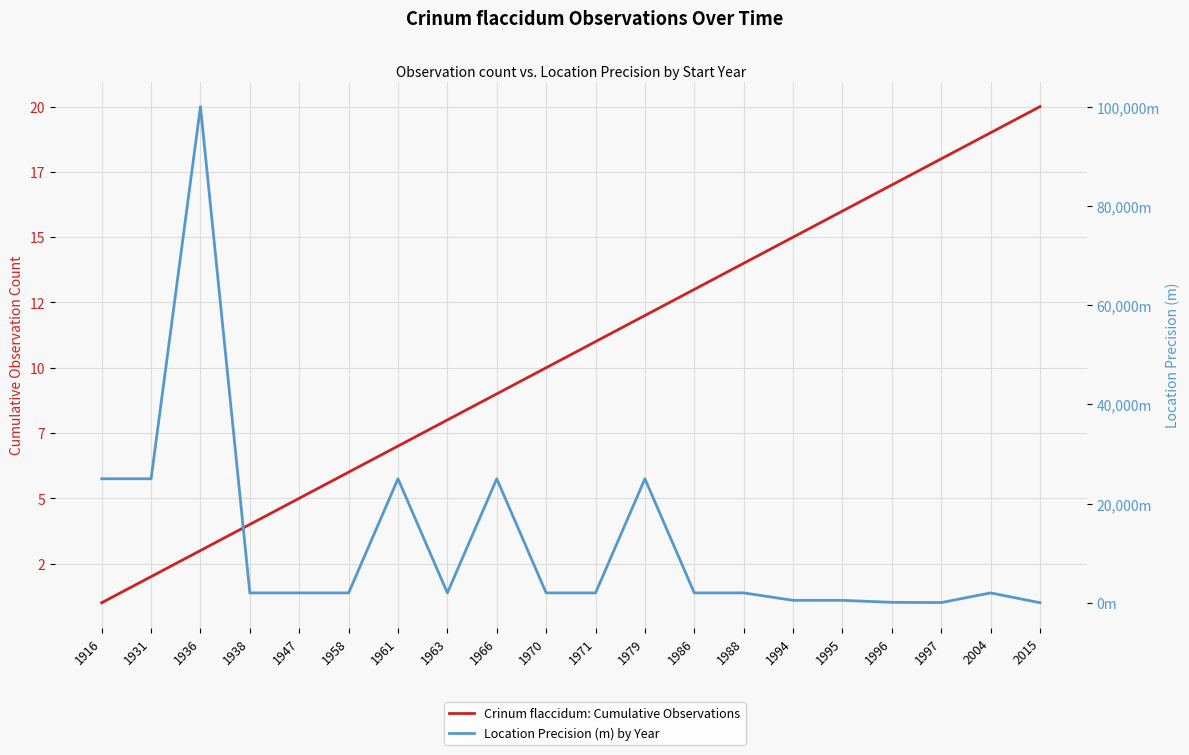

What is the difference between the second highest and minimum values in the Crinum flaccidum: Cumulative Observations series?

18